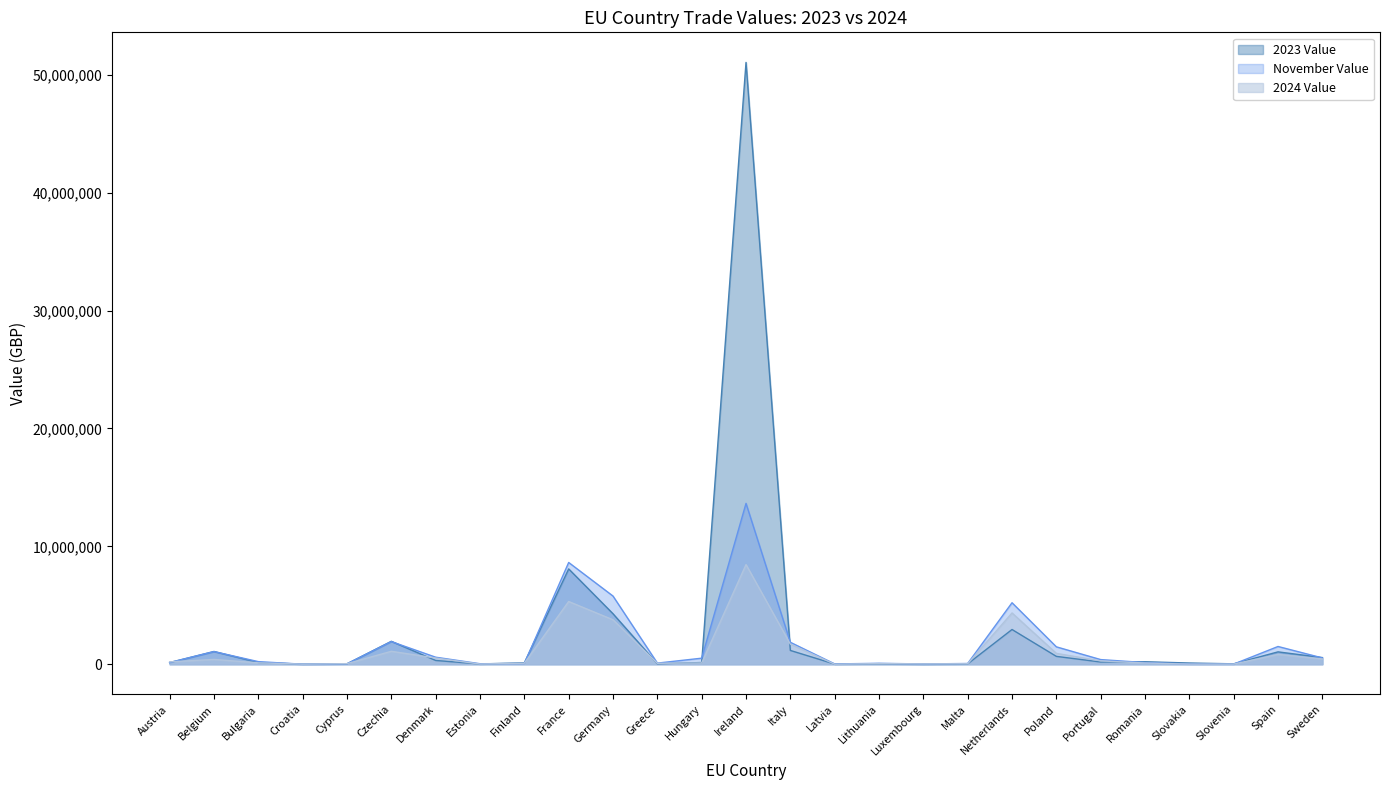

Rank the categories by 2023 Value value from highest to lowest.

Ireland, France, Germany, Netherlands, Czechia, Italy, Belgium, Spain, Poland, Sweden, Denmark, Romania, Portugal, Bulgaria, Hungary, Austria, Finland, Slovakia, Lithuania, Greece, Cyprus, Slovenia, Malta, Estonia, Latvia, Croatia, Luxembourg